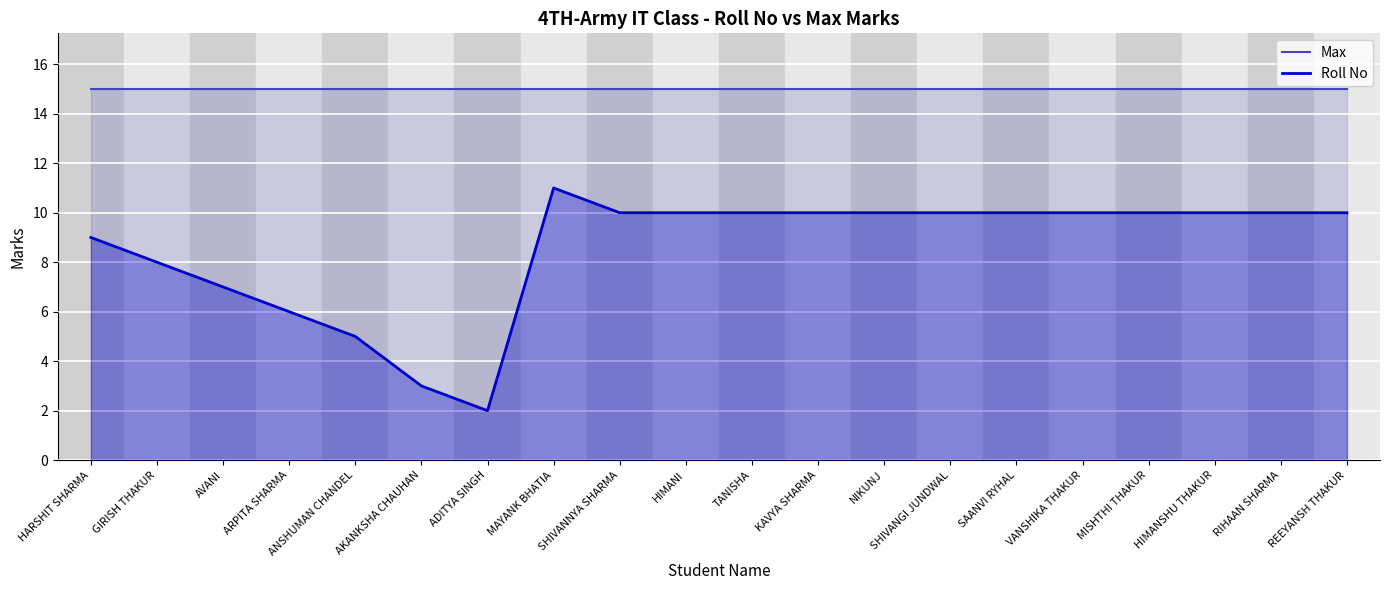

What is the approximate value of Max at ARPITA SHARMA?

15